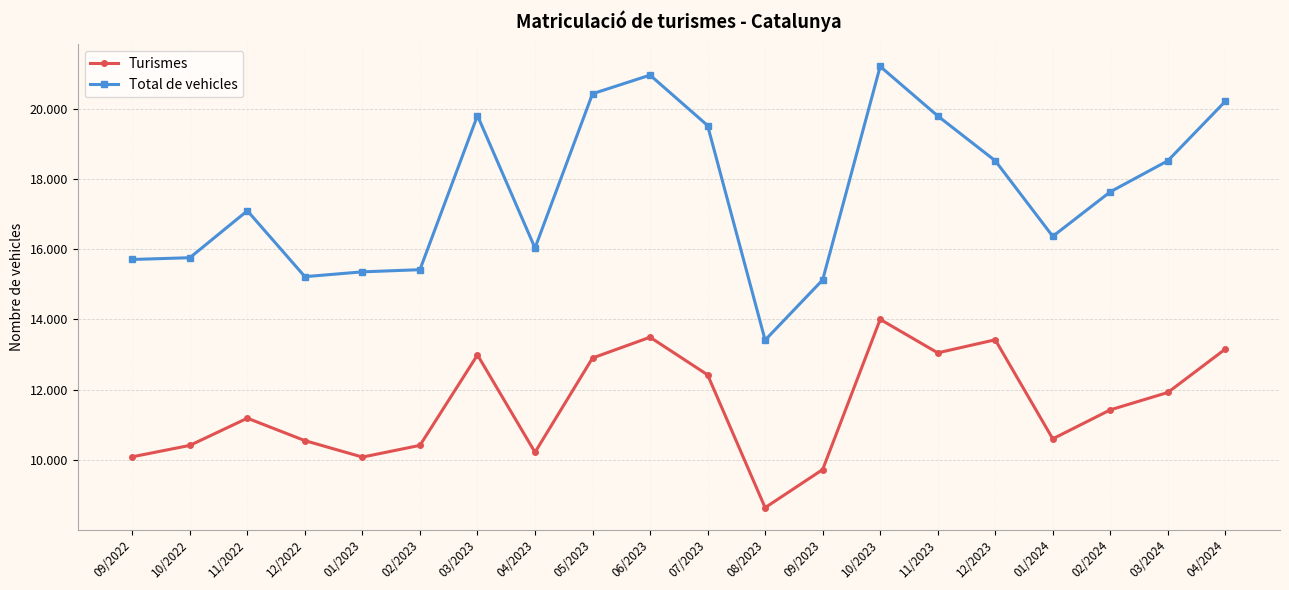

Rank the series by their maximum value, from lowest to highest.

Turismes, Total de vehicles